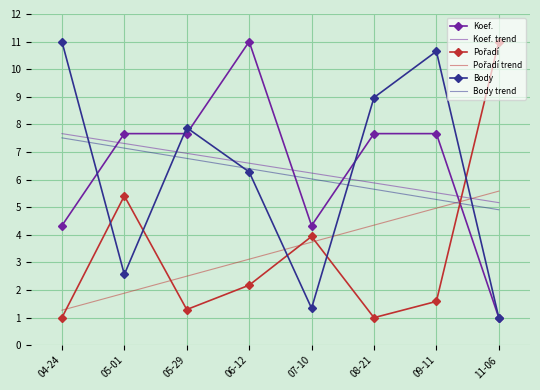

What is the sum of all Body trend values?

49.7